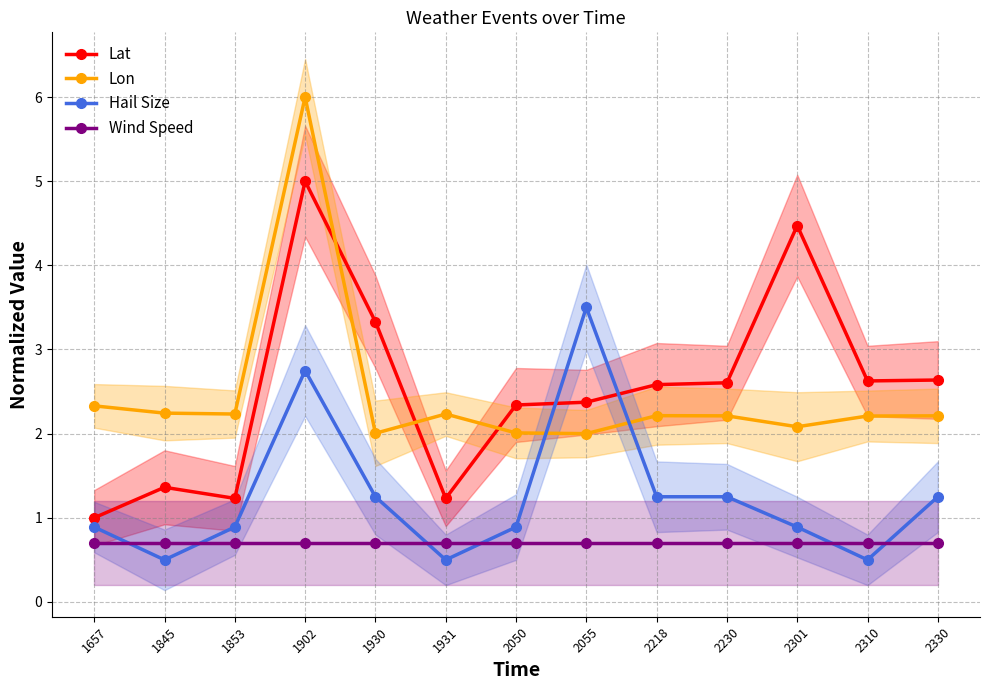

At which category does Lon reach its first local peak?

1902